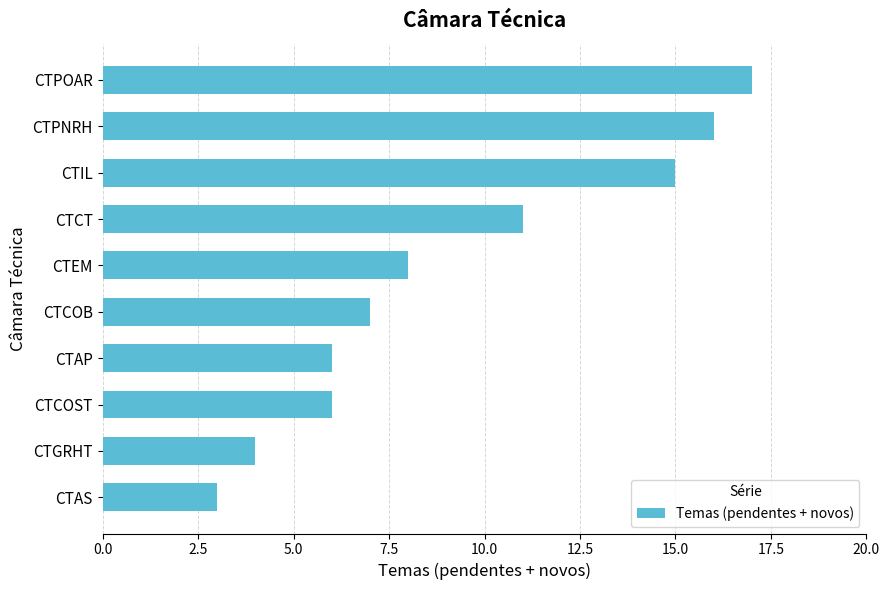

How many data points are less than 8?

5